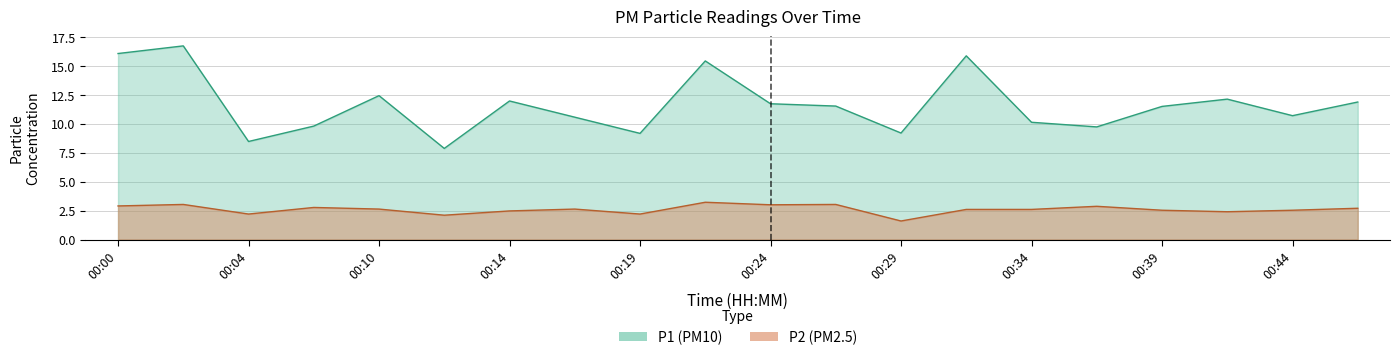

Is the value of P1 at 00:02 greater than the value of P2 at 00:02?

Yes